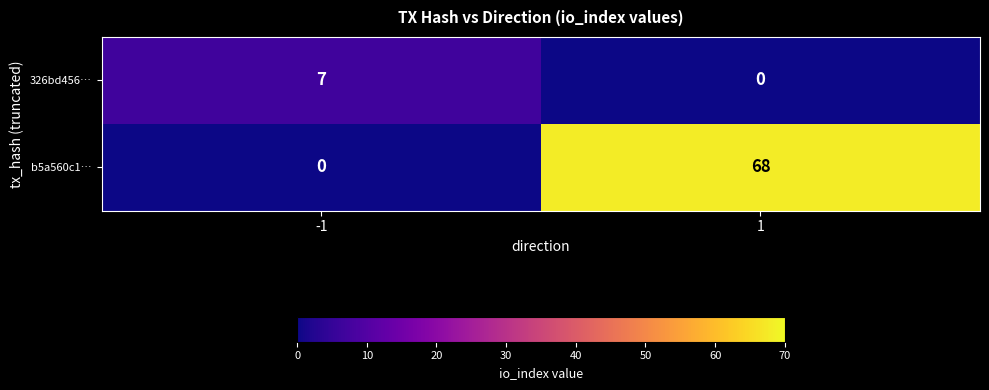

Is it true that 326bd456… equals 0 at 1?

True